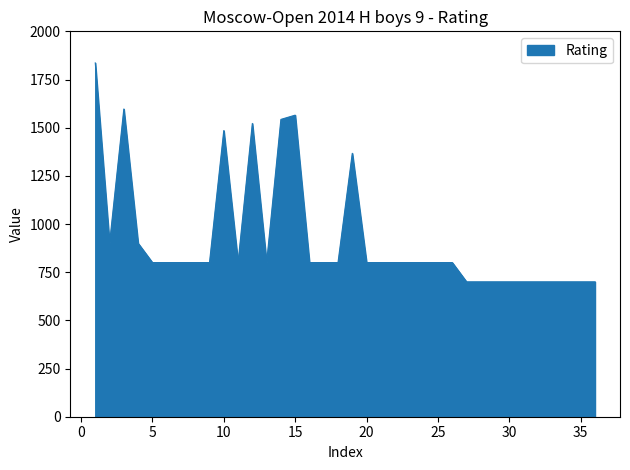

Does the chart display data point markers on the line(s)?

No